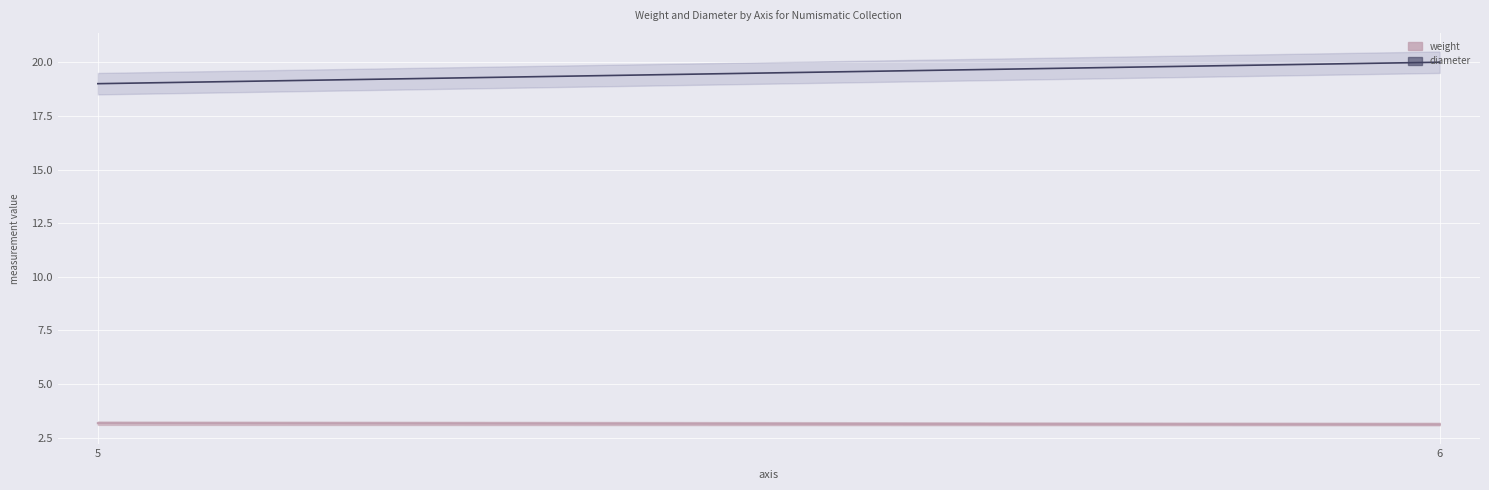

Is the value of weight at 5 greater than the value of diameter at 5?

No